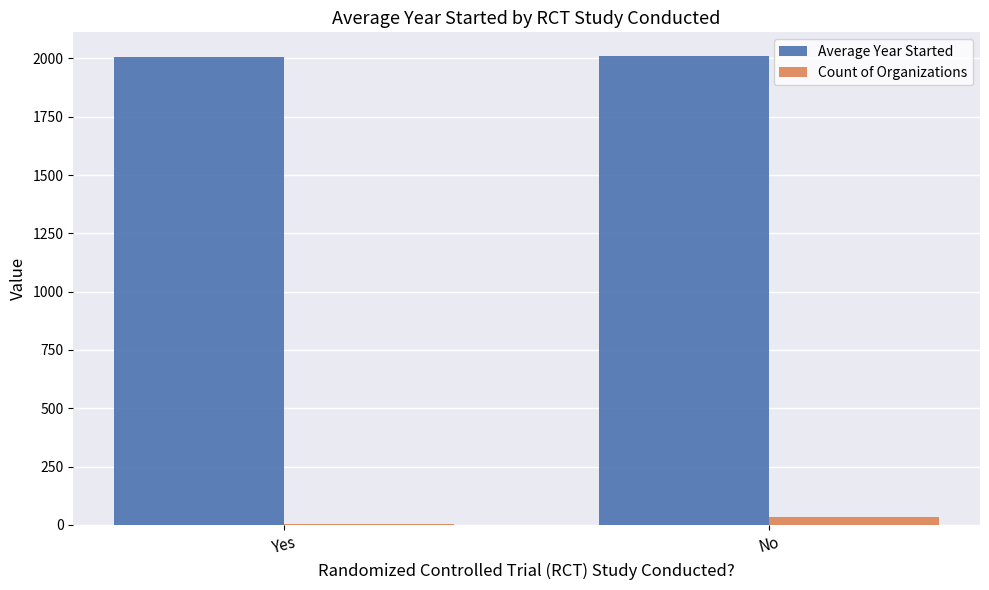

Which series has the largest total across all categories?

Average Year Started